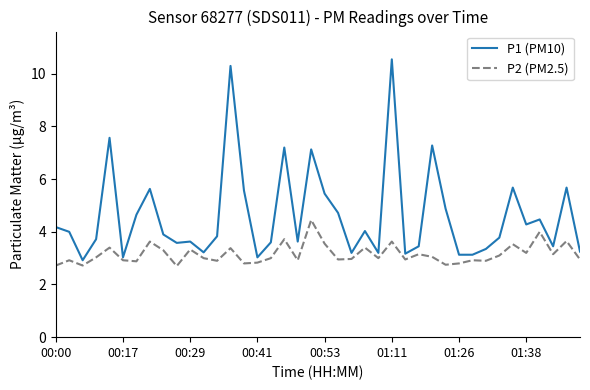

True or false: P2 (PM2.5) and P1 (PM10) intersect in this chart.

False